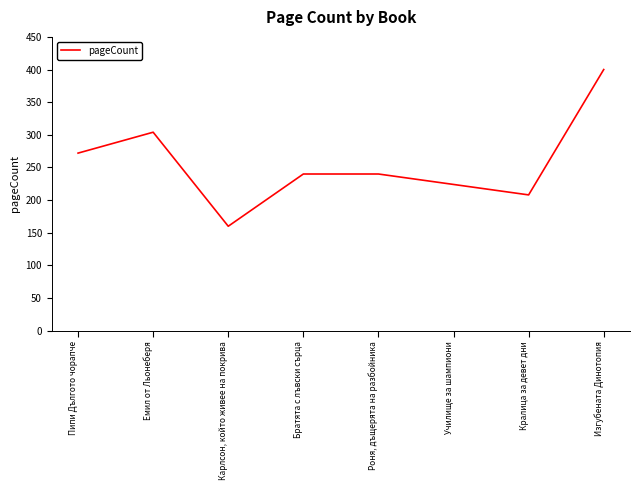

True or false: the data shows 304 at Емил от Льонеберя.

True